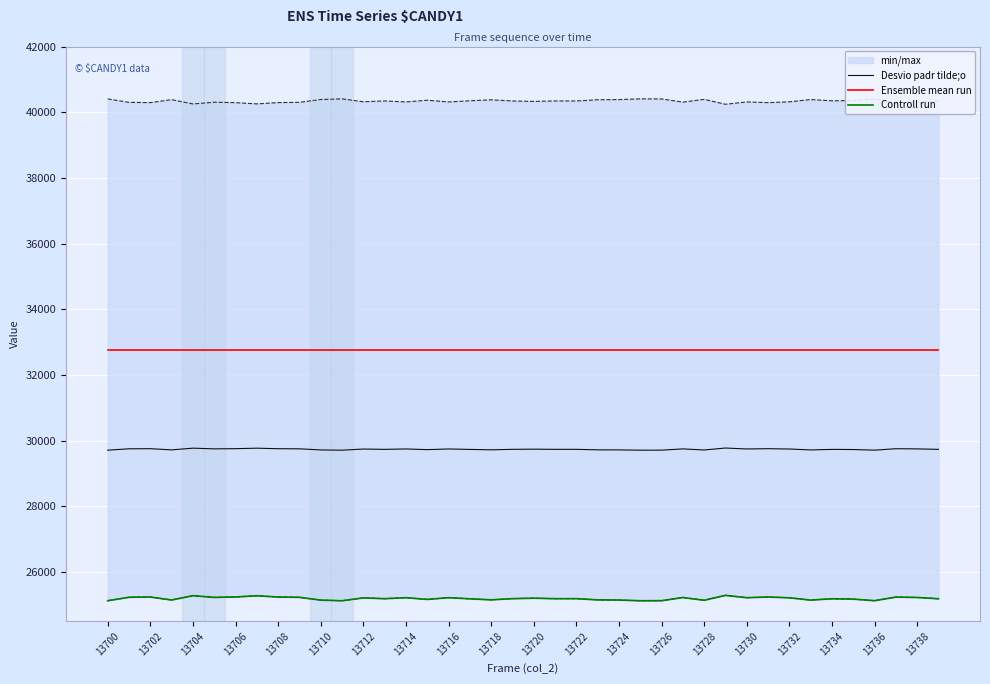

List the series in order of their overall mean, highest first.

Ensemble mean run, Desvio padr tilde;o, Controll run